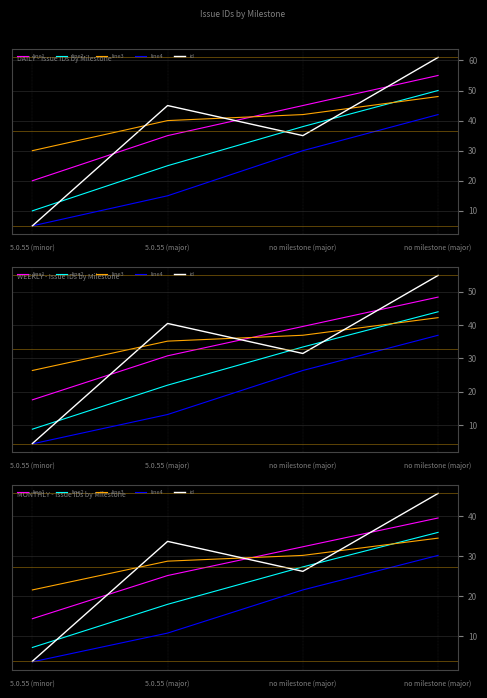

Reading left to right, extract all data points from this chart.

line1: 14.4	25.2	32.4	39.6
line2: 7.2	18.0	27.4	36.0
line3: 21.6	28.8	30.2	34.6
line4: 3.6	10.8	21.6	30.2
id: 3.8	33.8	26.2	45.8